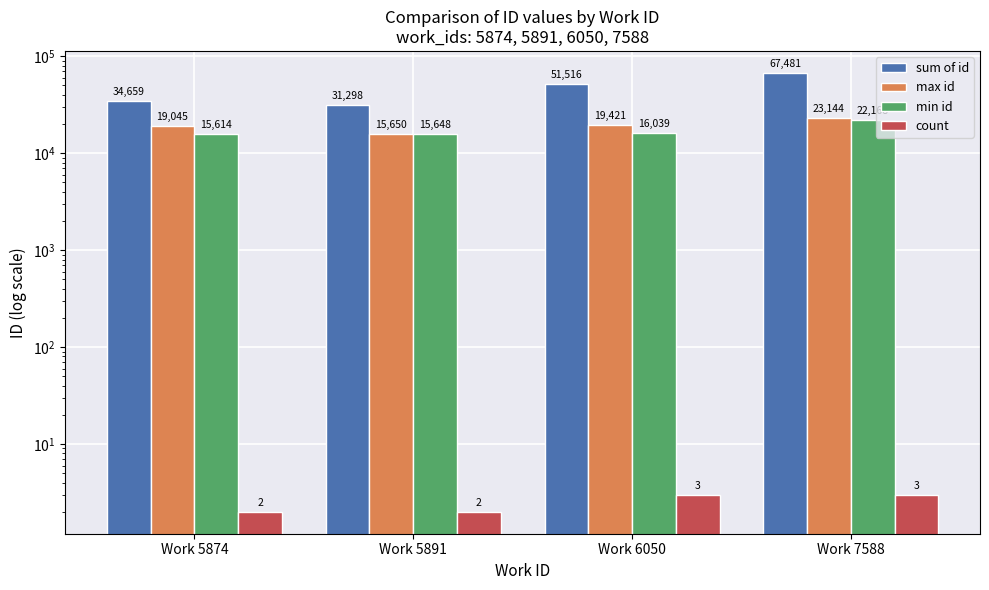

Reading right to left, transcribe all the data shown in this chart.

sum of id: Work 7588=67481	Work 6050=51516	Work 5891=31298	Work 5874=34659
max id: Work 7588=23144	Work 6050=19421	Work 5891=15650	Work 5874=19045
min id: Work 7588=22168	Work 6050=16039	Work 5891=15648	Work 5874=15614
count: Work 7588=3	Work 6050=3	Work 5891=2	Work 5874=2